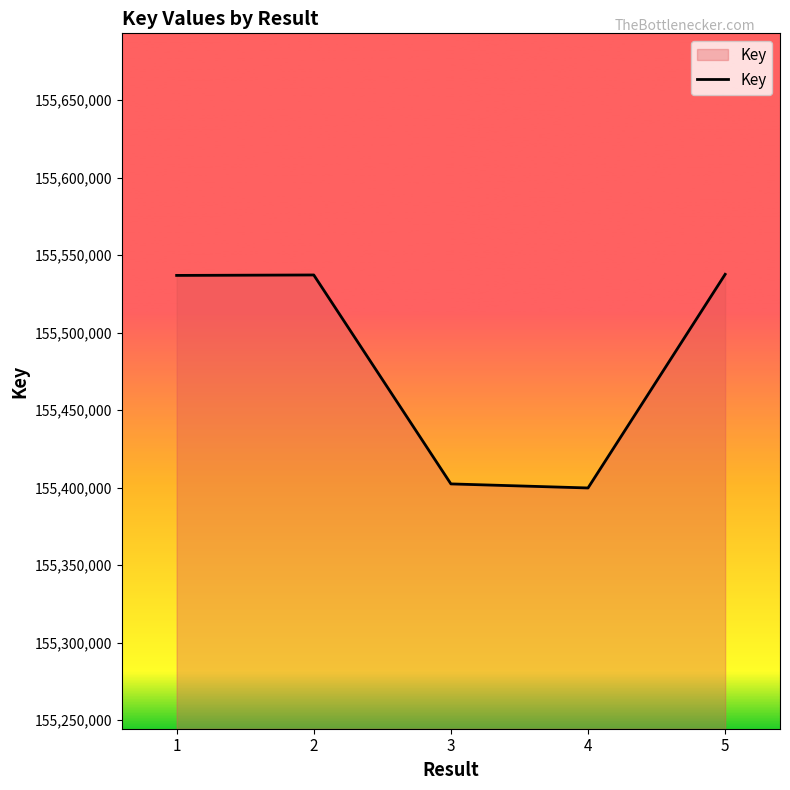

What is the minimum value shown in the chart?

155399755